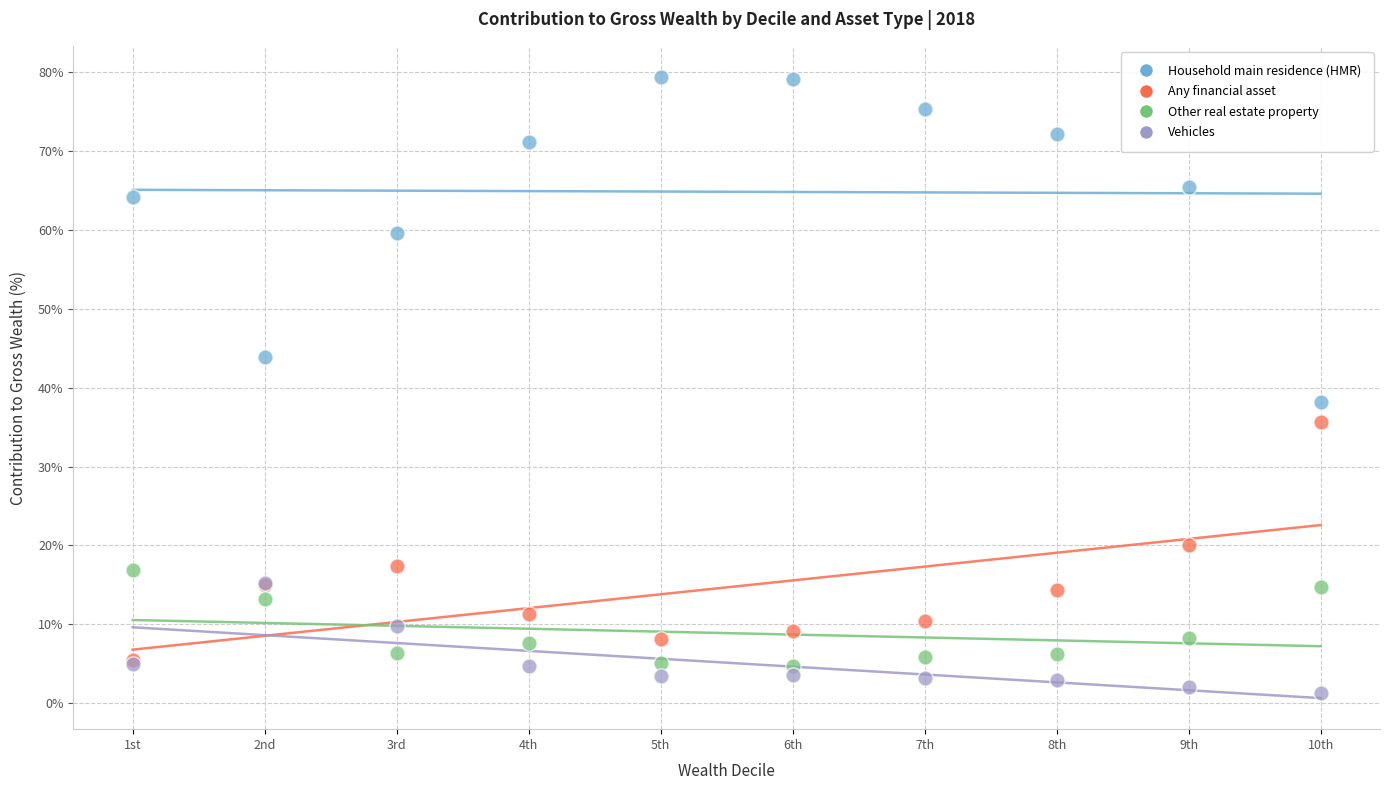

Across all series, what Y value is closest to 40?

38.2